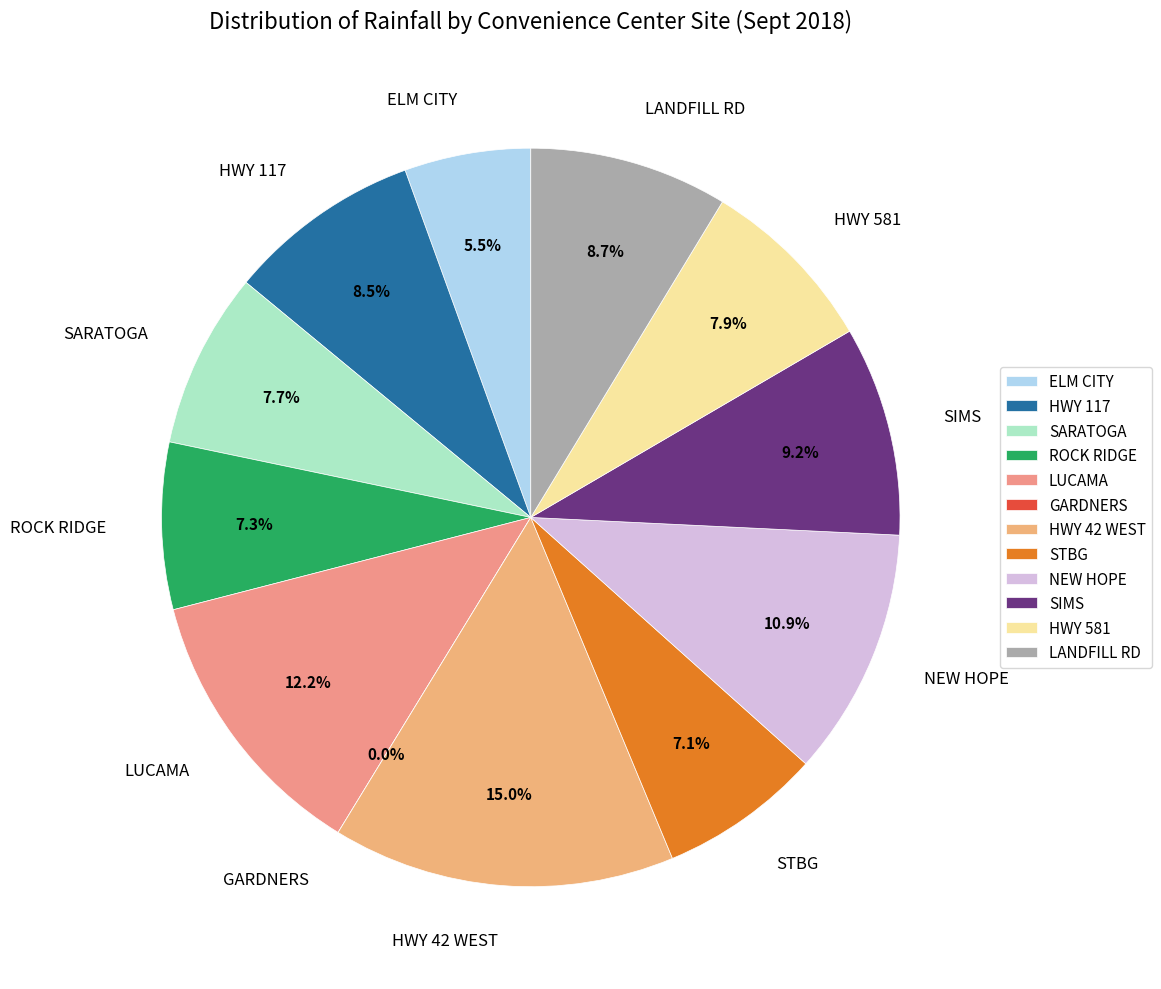

Does any single category account for the majority?

No